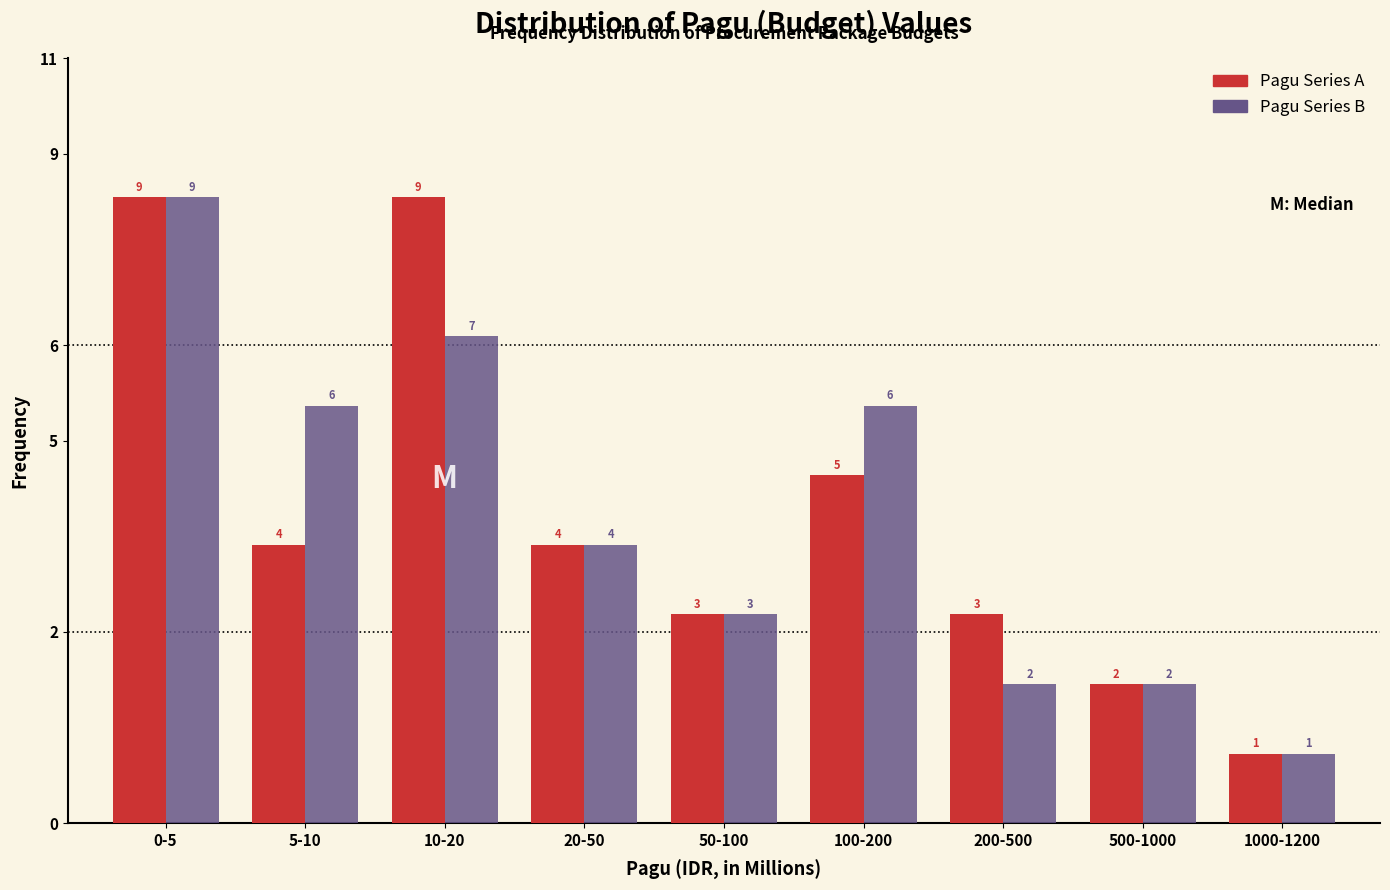

Does the chart contain stacked bars?

No